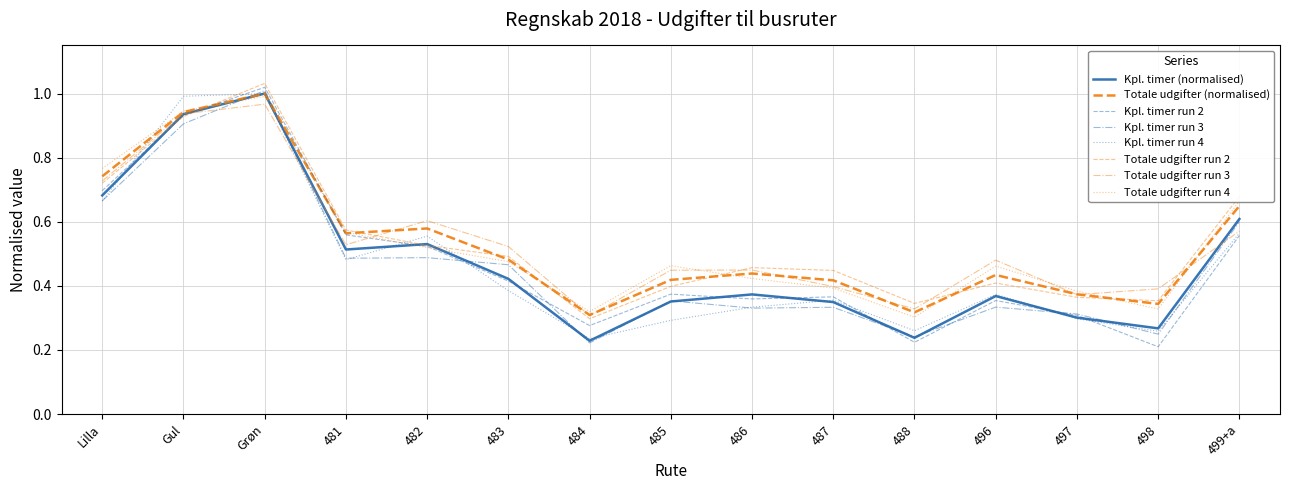

How many lines are shown in the chart?

8